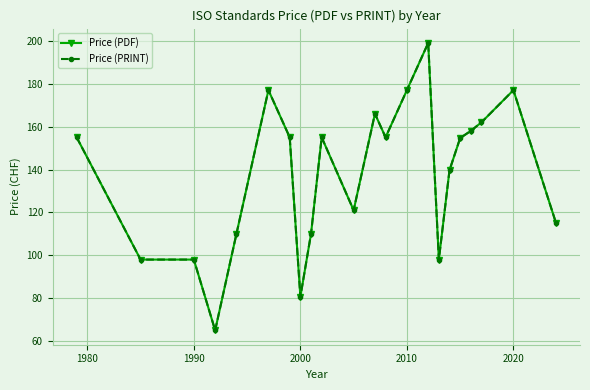

Does the chart have visible grid lines?

Yes